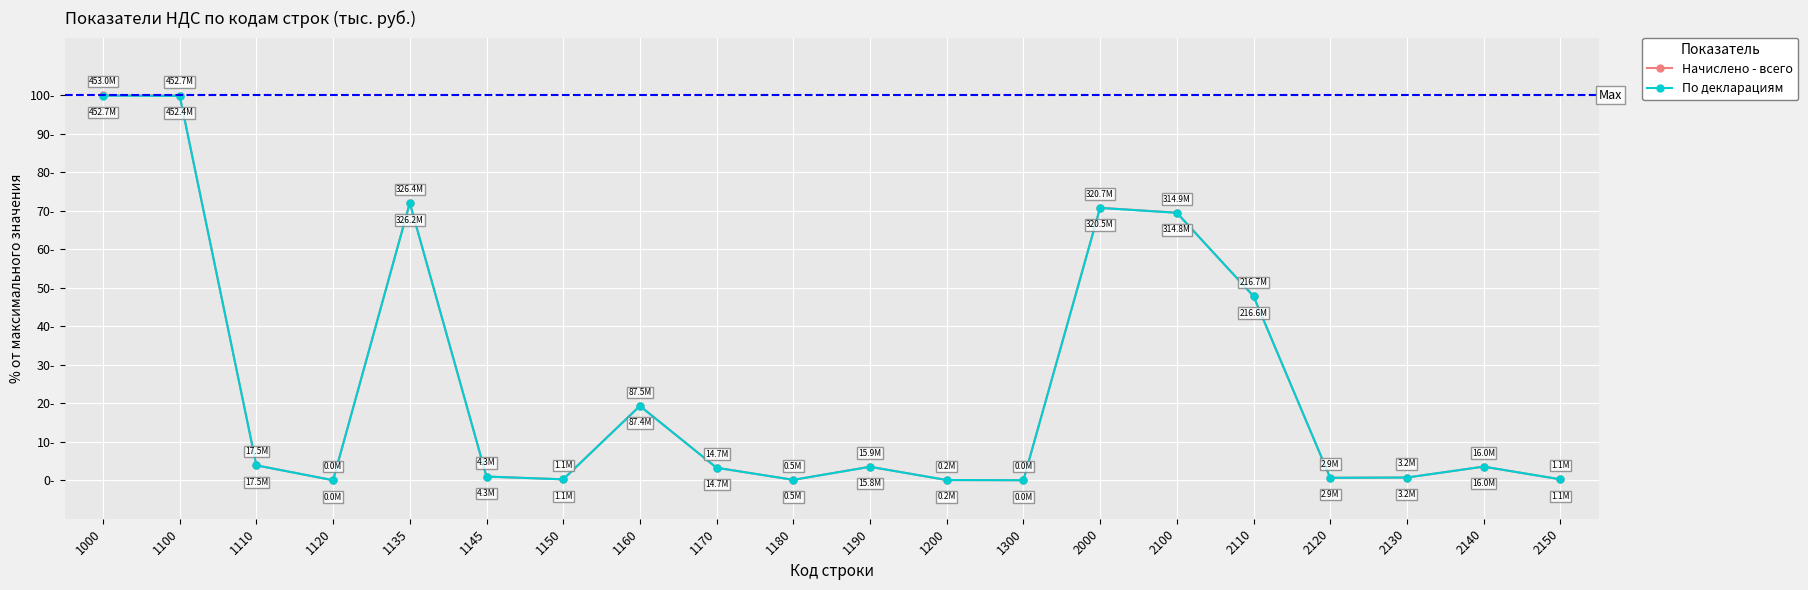

At which label is Начислено - всего closest to 50?

2110